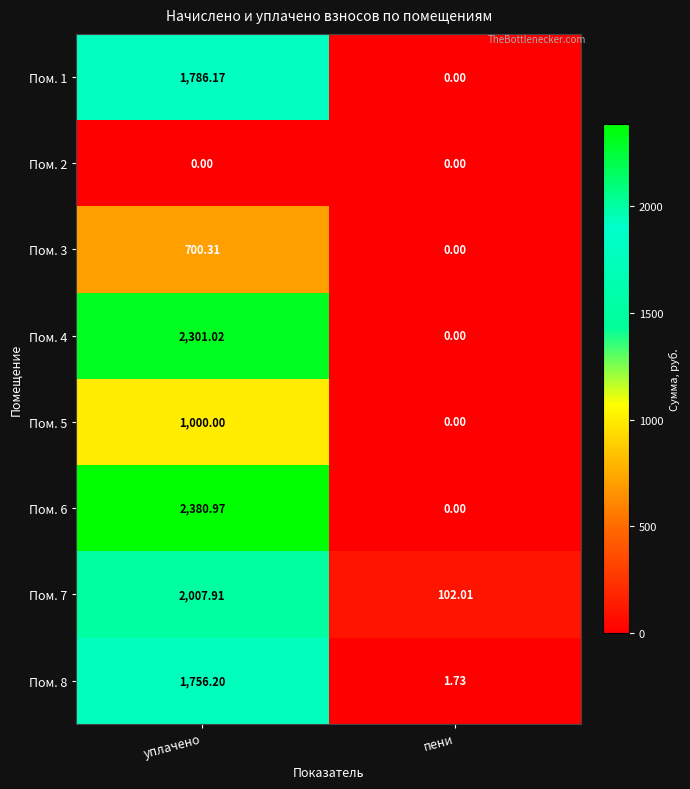

List the labels in order of Пом. 3 value, smallest first.

пени, уплачено